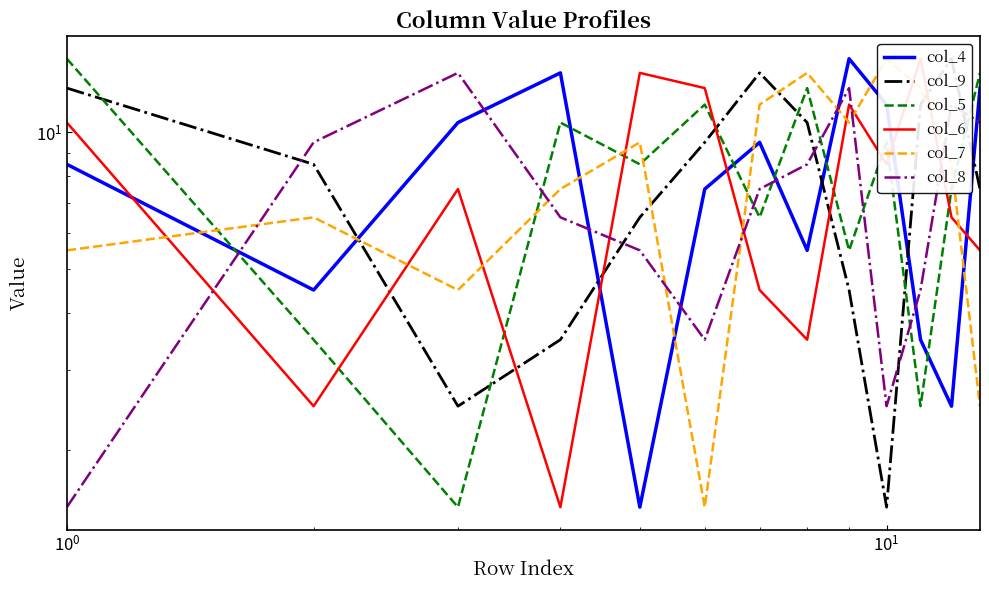

The value of col_9 at $\mathdefault{10^{0}}$ is 12.7. True or false?

False